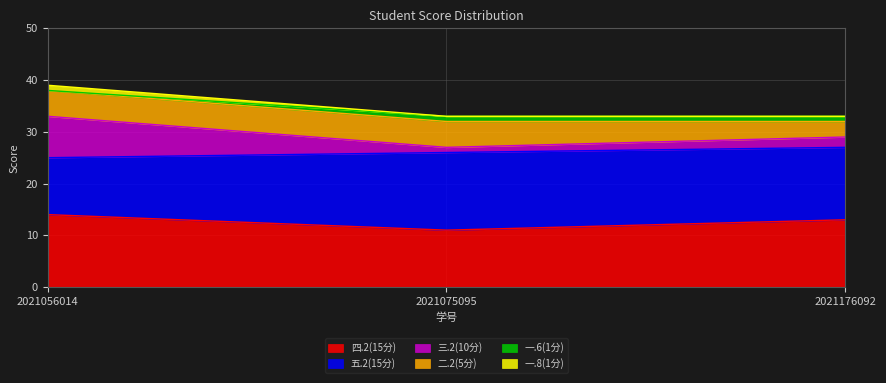

True or false: 四.2(15分) has a value of 3 at 2021056014.

False